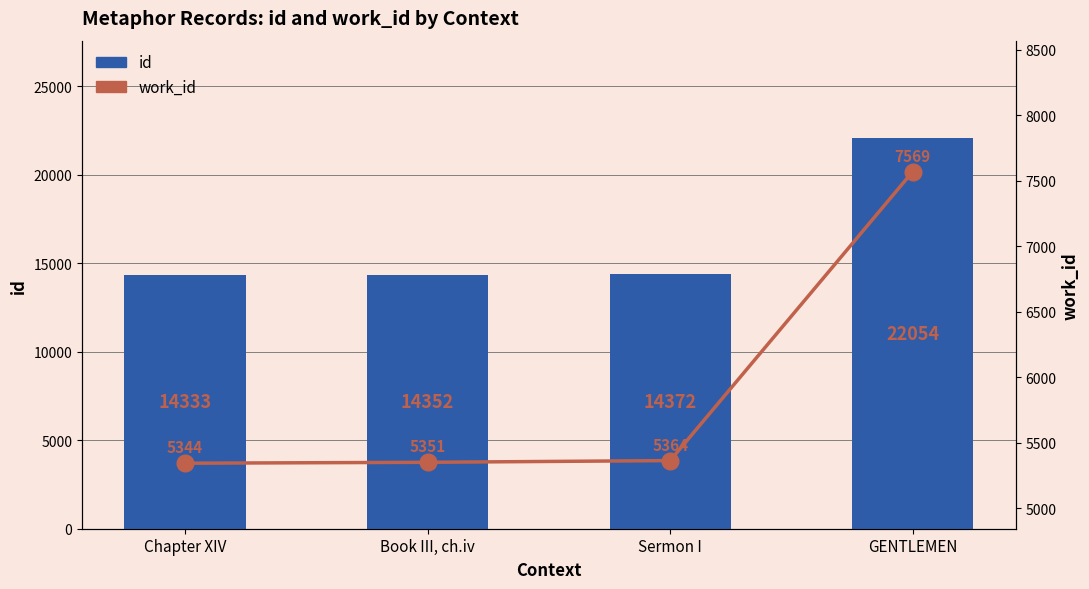

What position from the left is Chapter XIV?

1